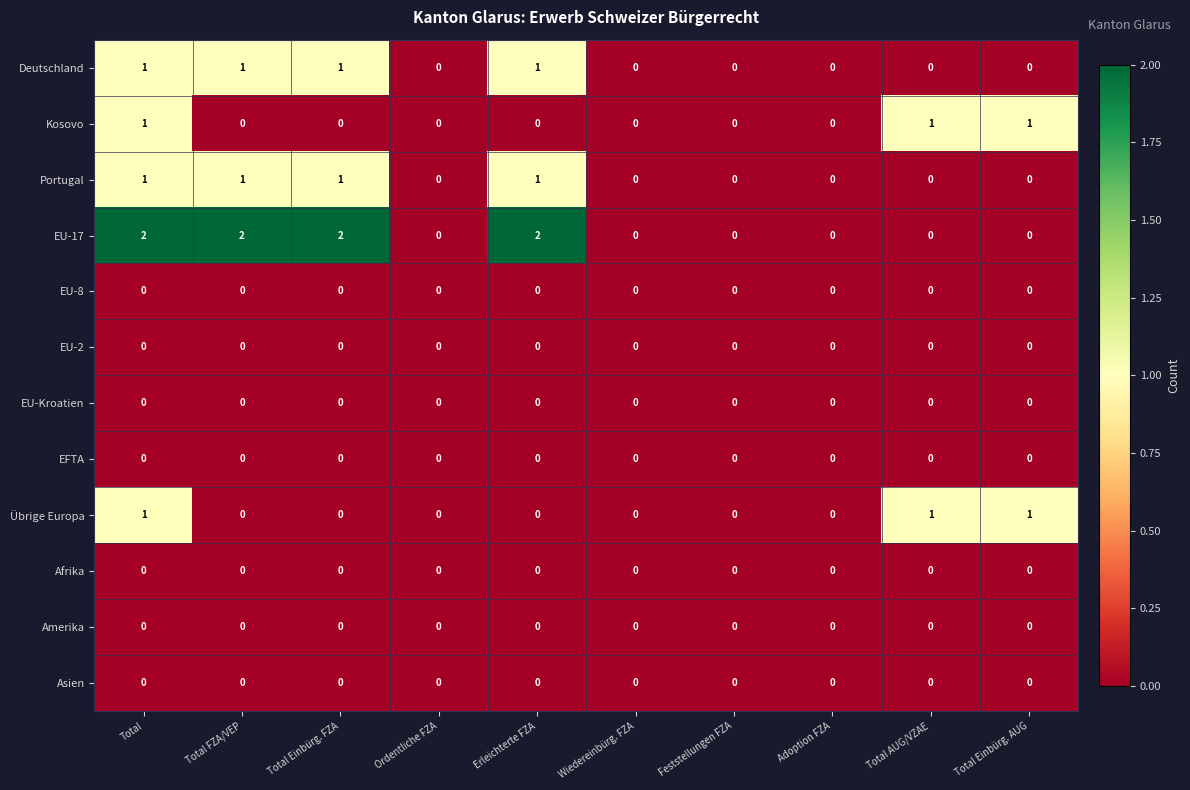

How many values in the Kosovo series exceed 0?

3